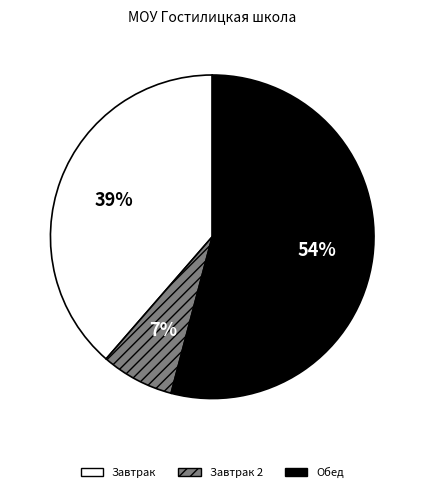

Is the sum of Обед and Завтрак 2 greater than half?

Yes